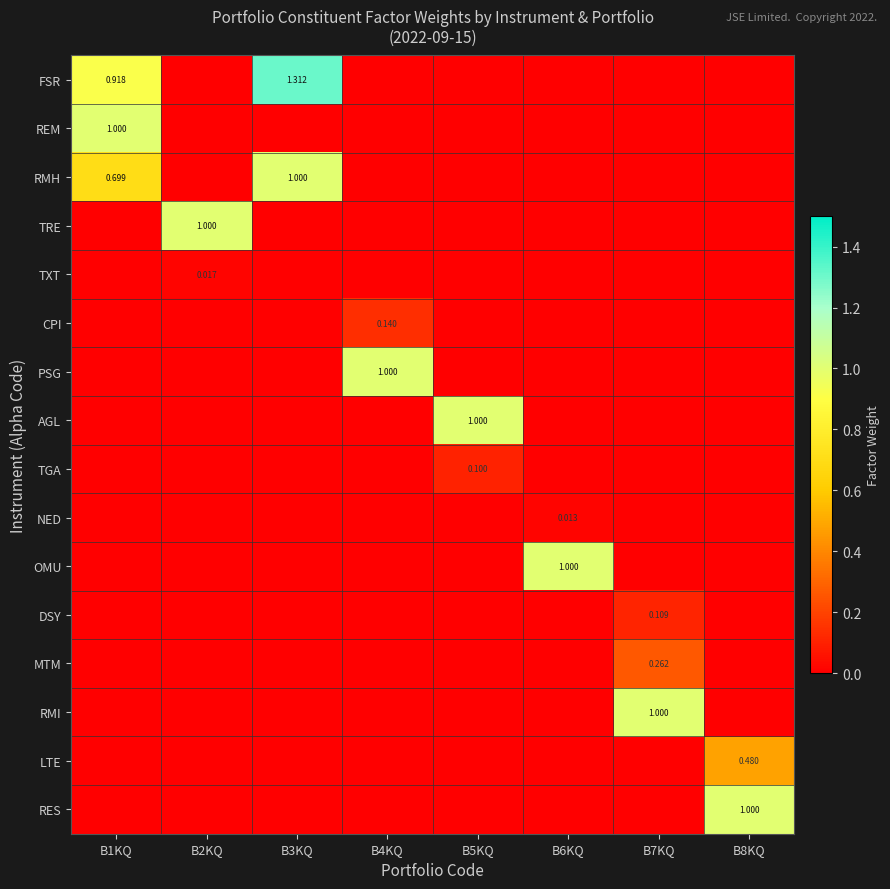

The CPI series shows 0.0 at B2KQ. True or false?

True